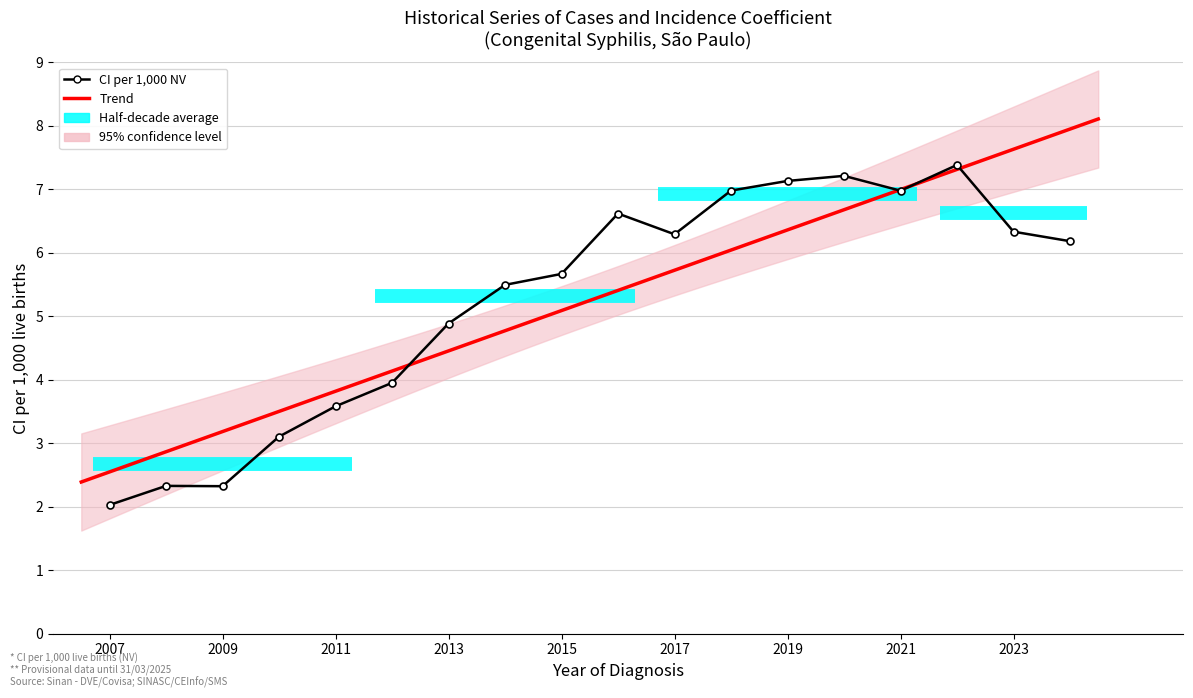

What is the value of the 15th point from the left?

7.0